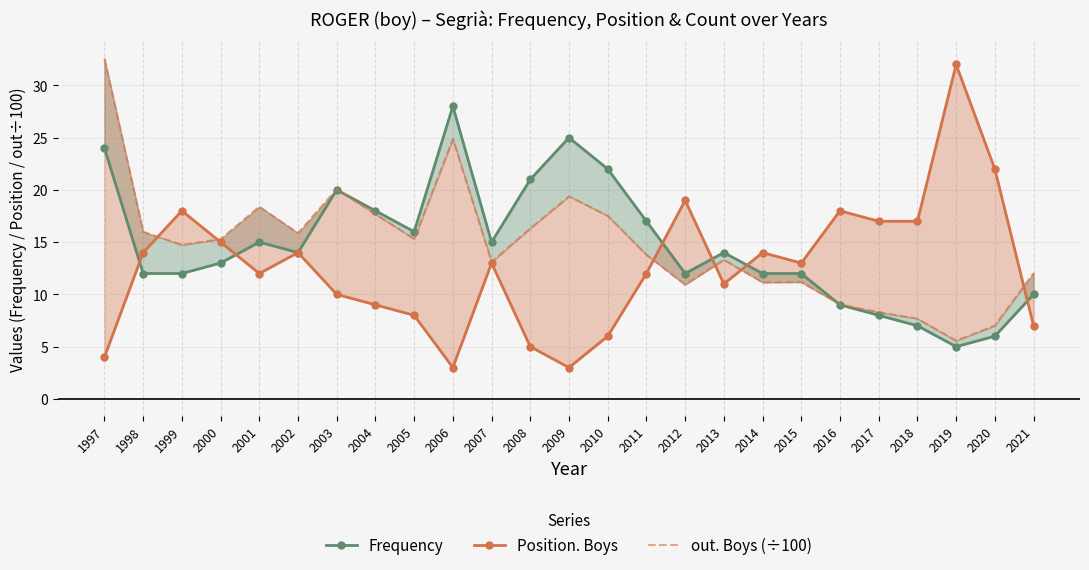

What is the sum of the Position. Boys values at 1998 and 2011?

26.0